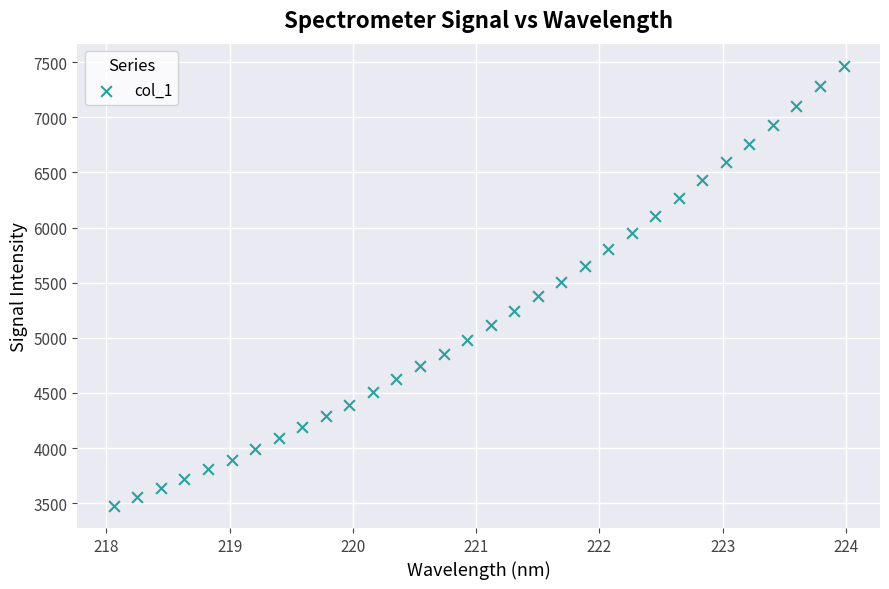

What is the range of Y values (max minus min)?

3993.8